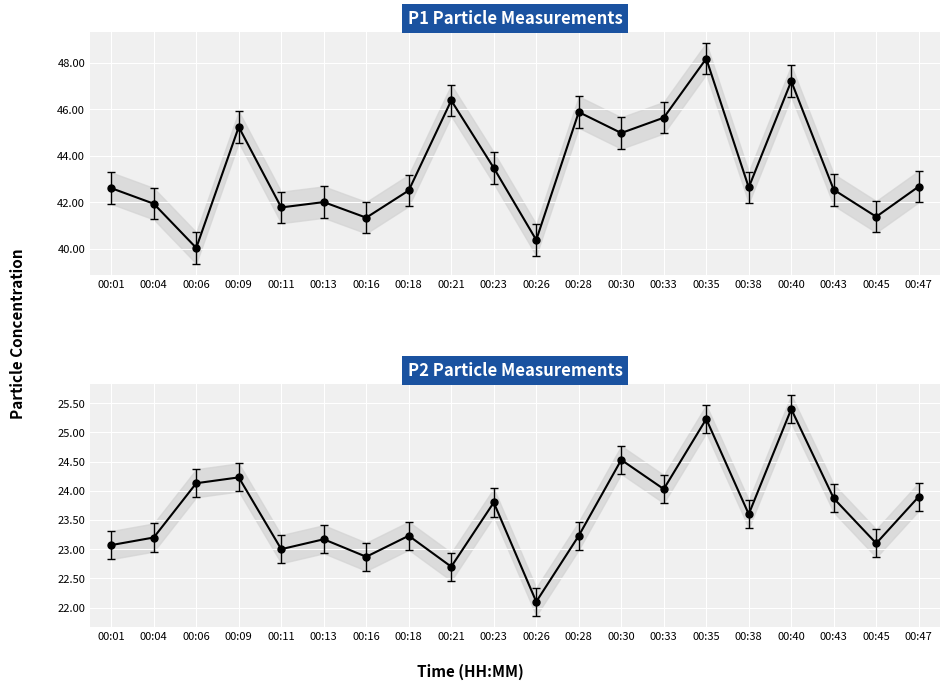

True or false: P2 and P1 intersect in this chart.

False